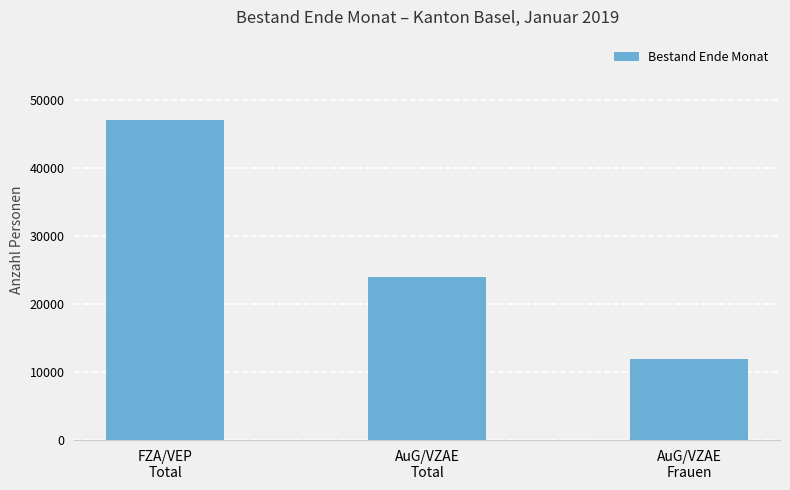

Reading right to left, extract all data points from this chart.

AuG/VZAE
Frauen=11997	AuG/VZAE
Total=24020	FZA/VEP
Total=47140